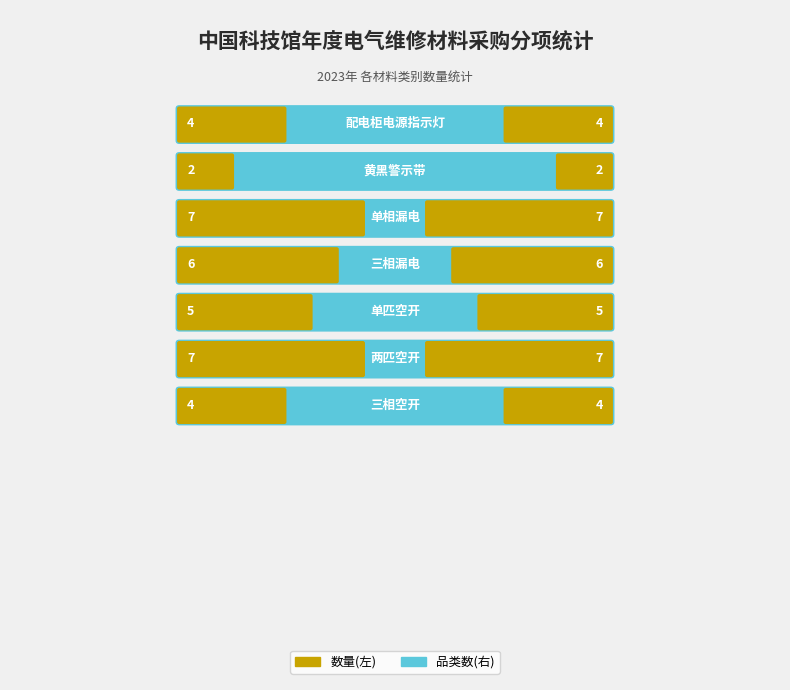

What value does the 品类数(右) series have at 6?

4